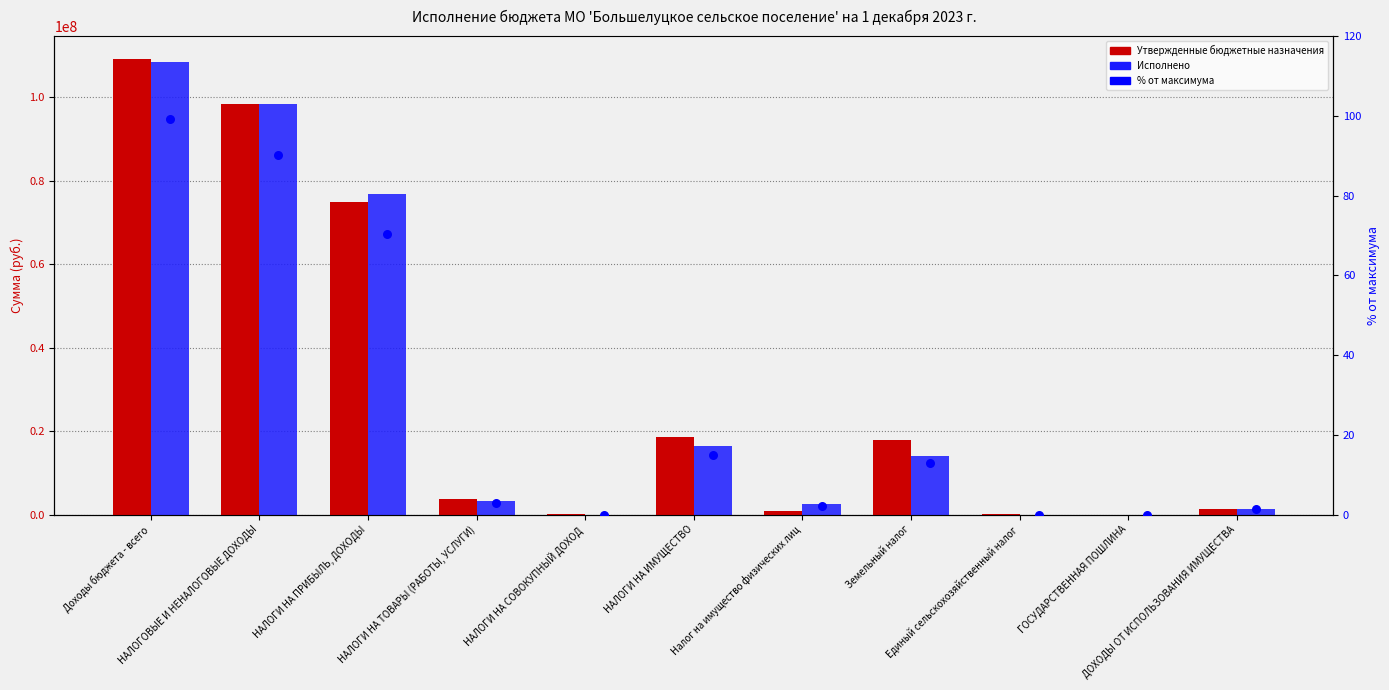

Which series has the largest total across all categories?

Утвержденные бюджетные назначения